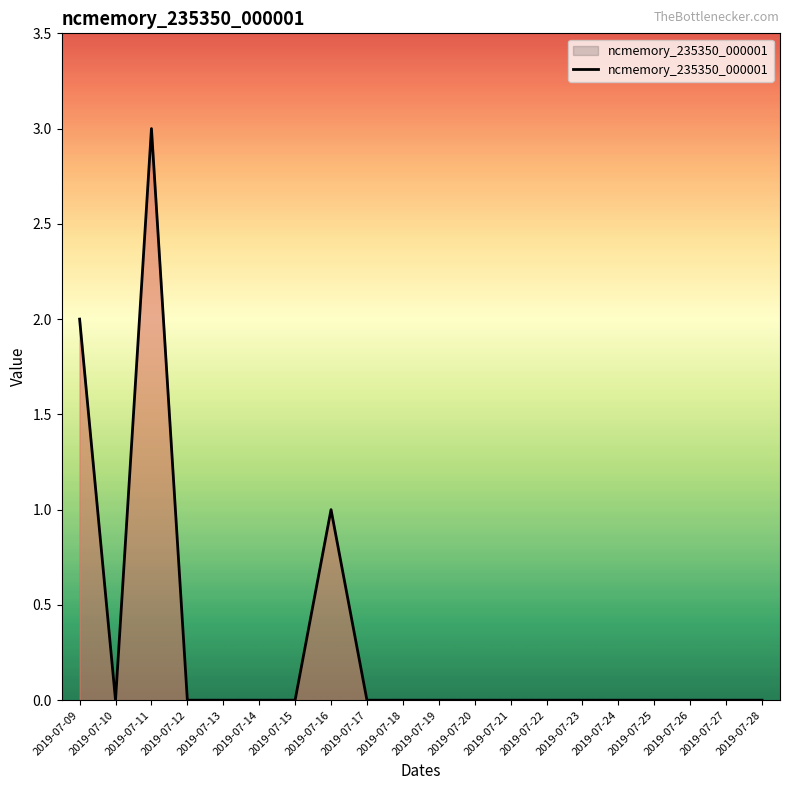

What is the change in value from 2019-07-10 to 2019-07-16?

+1